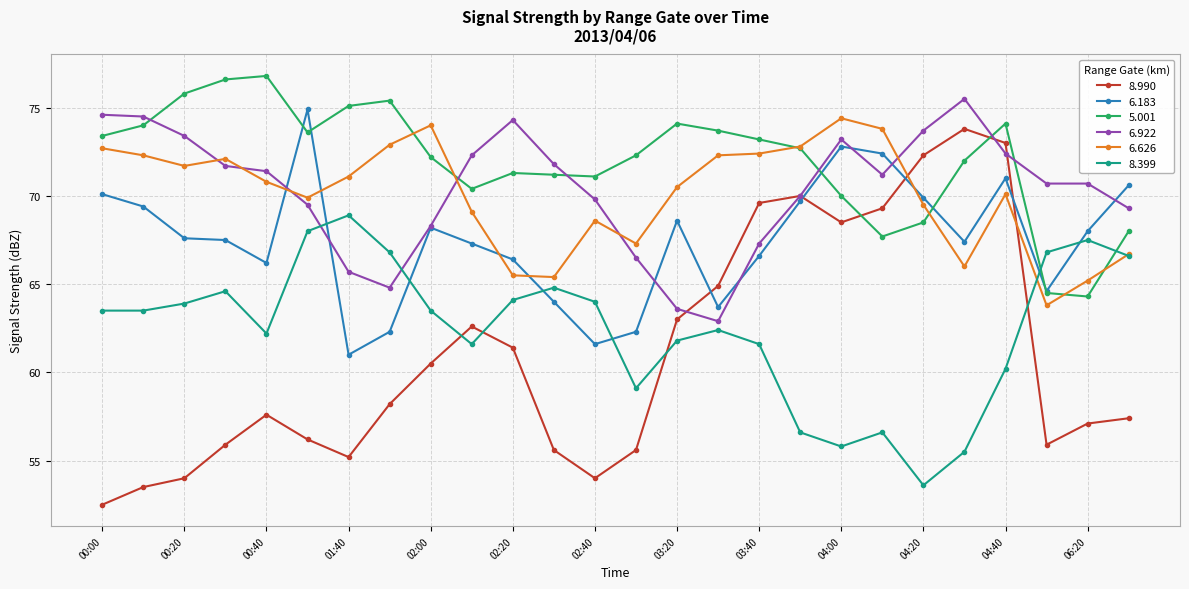

True or false: 8.399 has more than 2 interior local peaks.

True